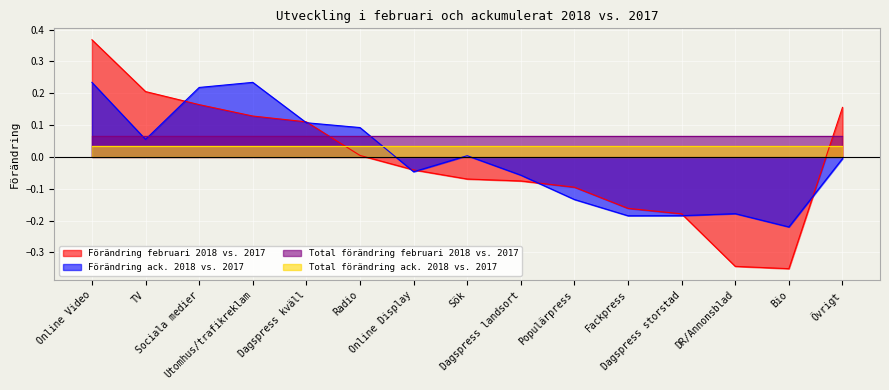

Rank the series by their maximum value, from lowest to highest.

Total förändring ack. 2018 vs. 2017, Total förändring februari 2018 vs. 2017, Förändring ack. 2018 vs. 2017, Förändring februari 2018 vs. 2017